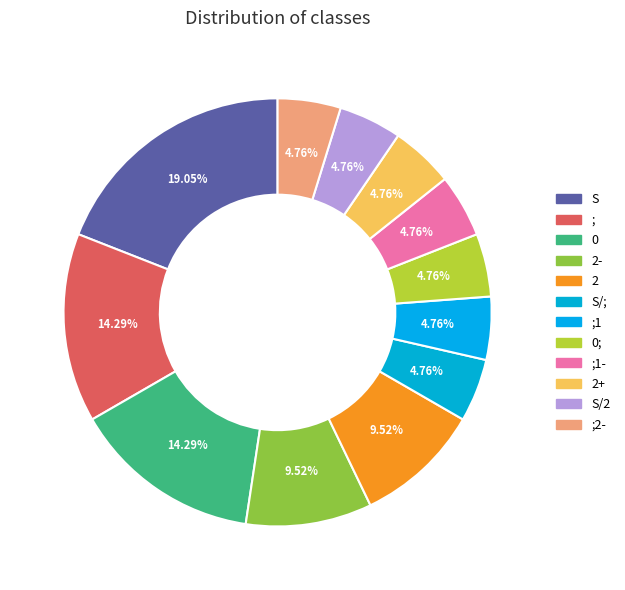

The 2- slice represents 3% of the pie. True or false?

False